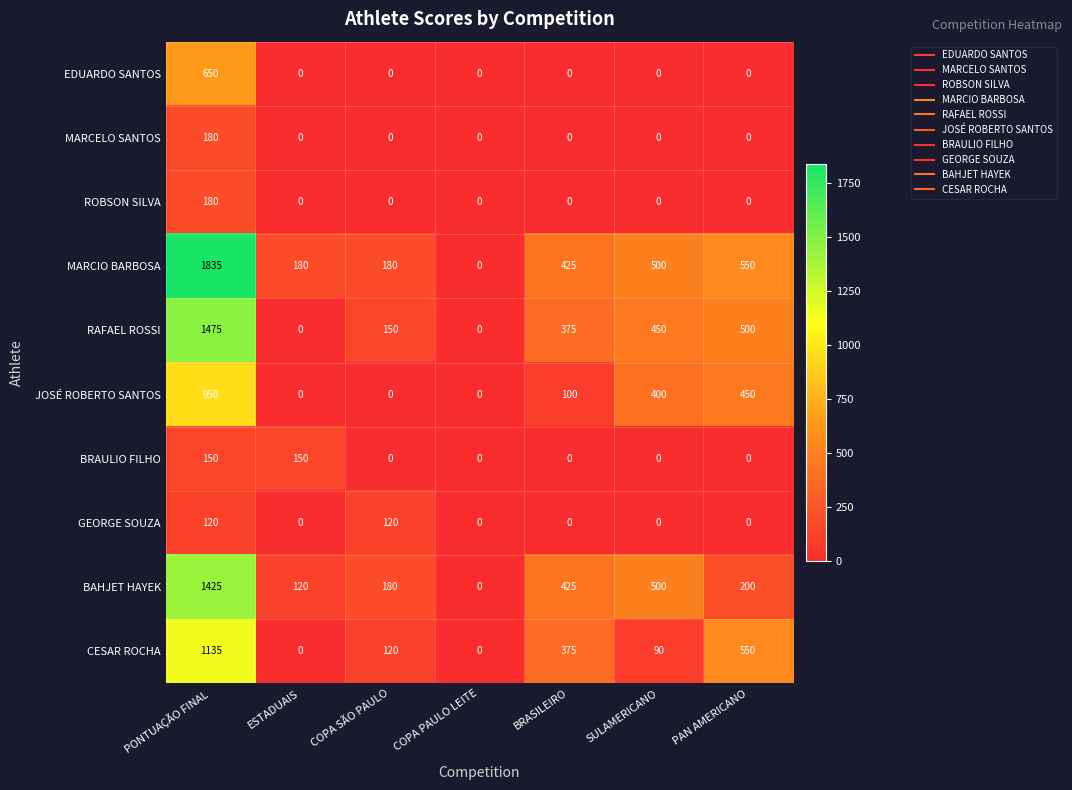

What is the spread (max minus min) of values at BRASILEIRO?

425